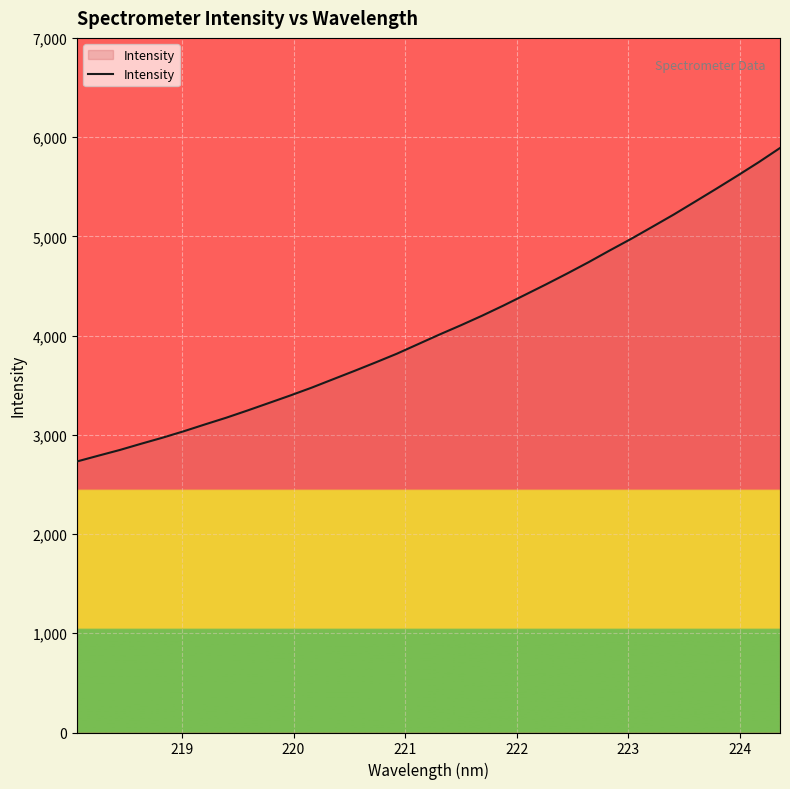

What is the difference between the maximum and minimum values?

3158.4